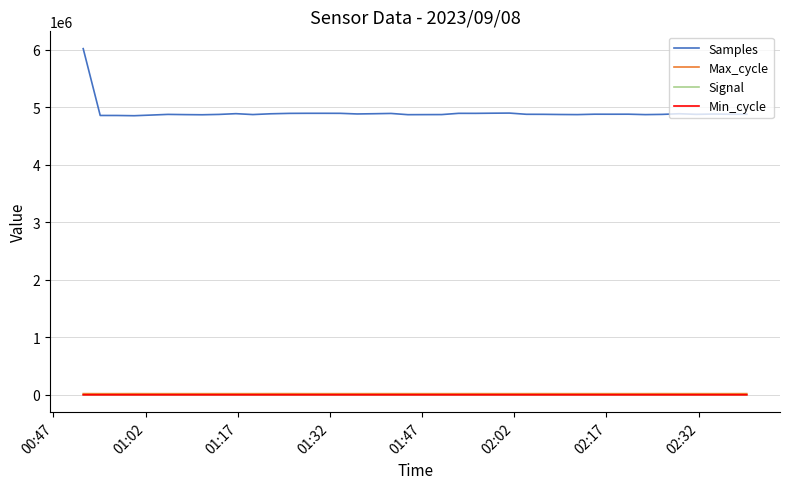

What is the maximum value shown in the chart?

6021452